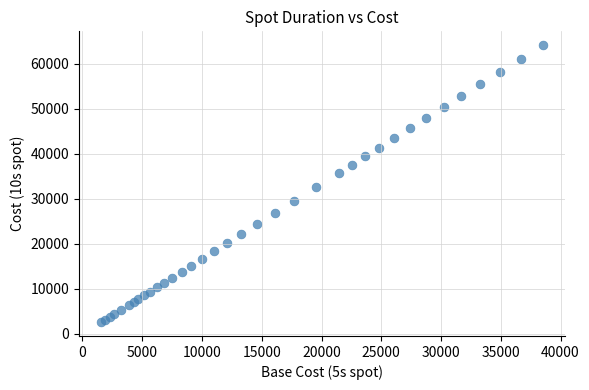

What Y value in the scatter plot is closest to 33362?

32527.1